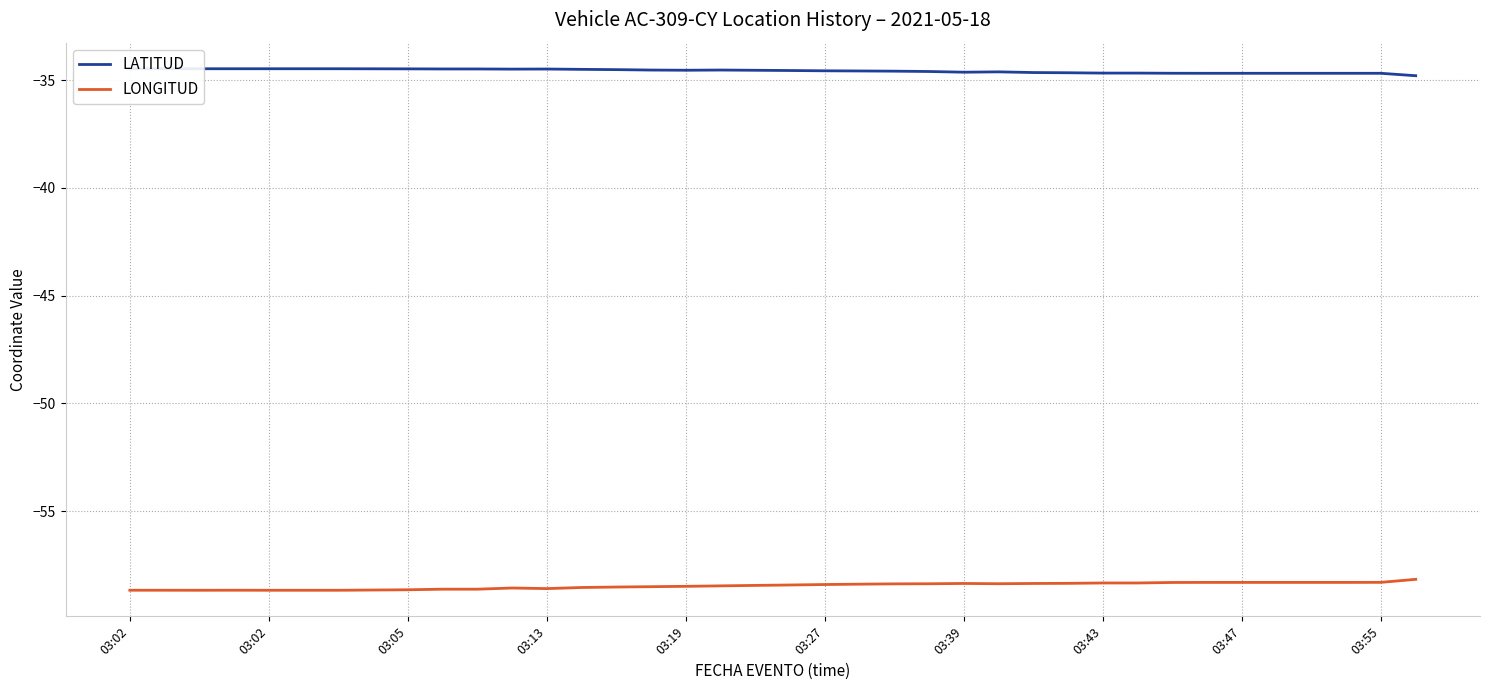

What is the maximum value shown in the chart?

-34.5